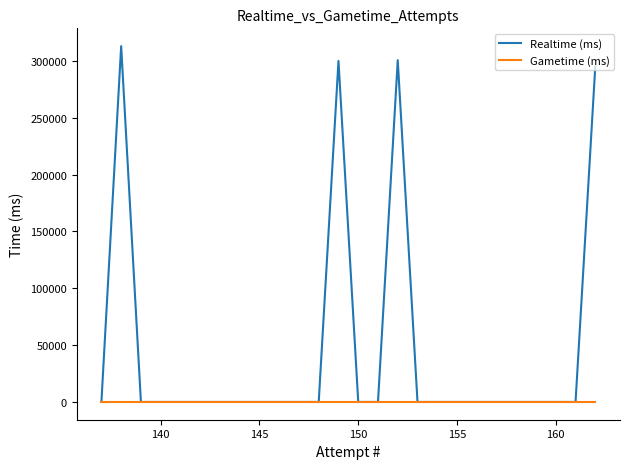

List the series in order of their overall mean, highest first.

Realtime (ms), Gametime (ms)